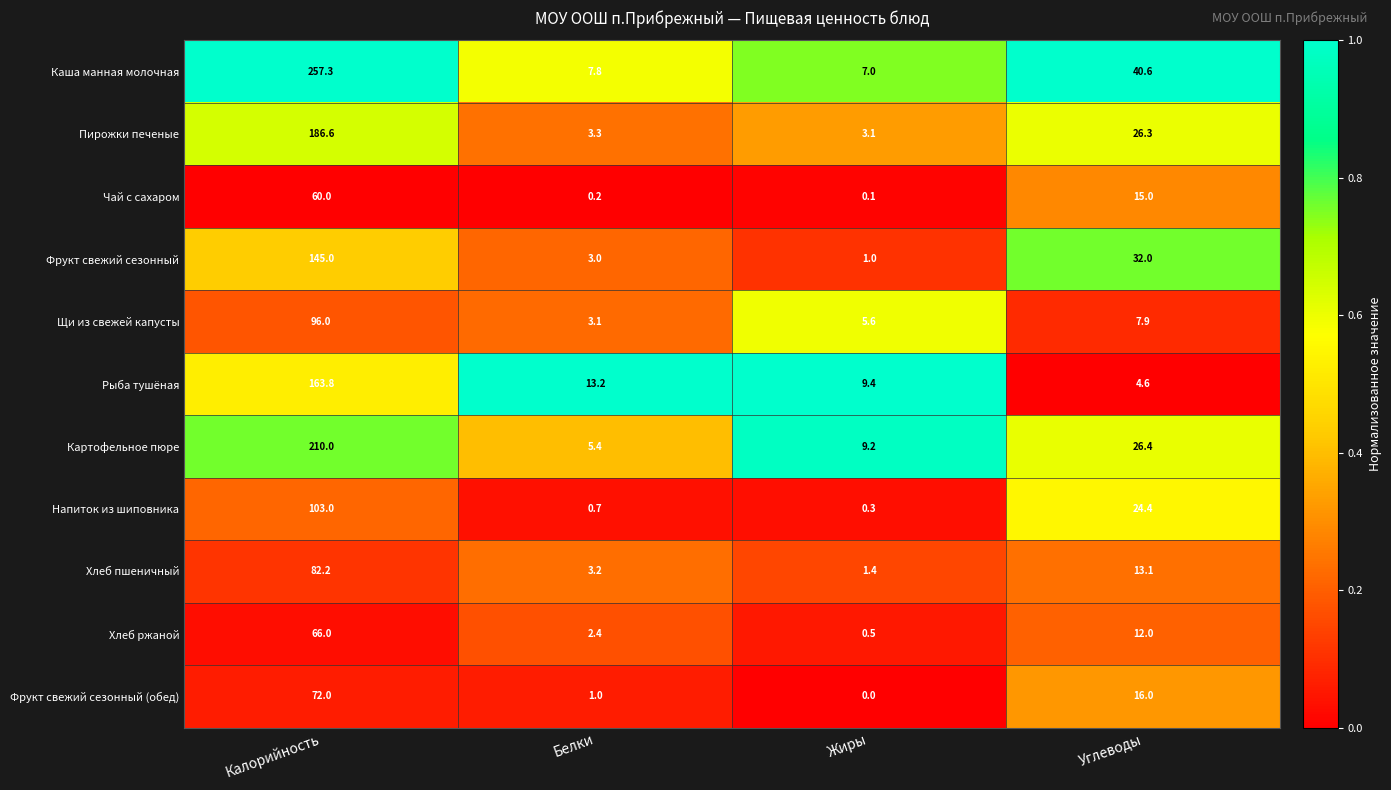

The value of Рыба тушёная at Жиры is 9.4. True or false?

True